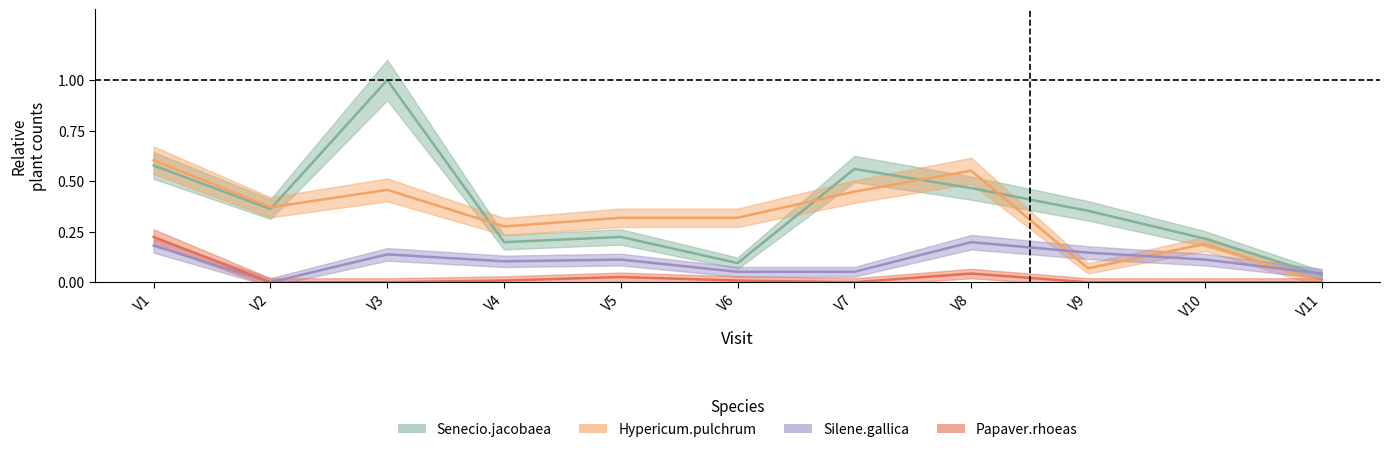

What is the total value across all series at V6?

0.5